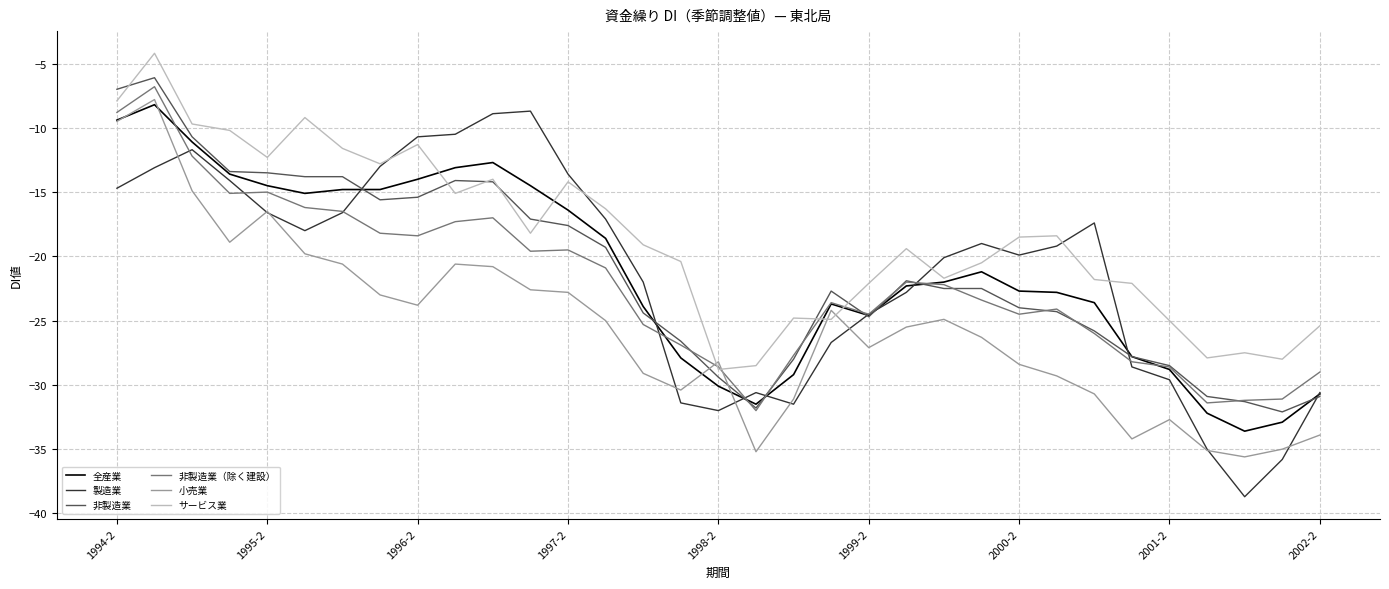

What is the maximum value for 非製造業（除く建設）?

-6.8